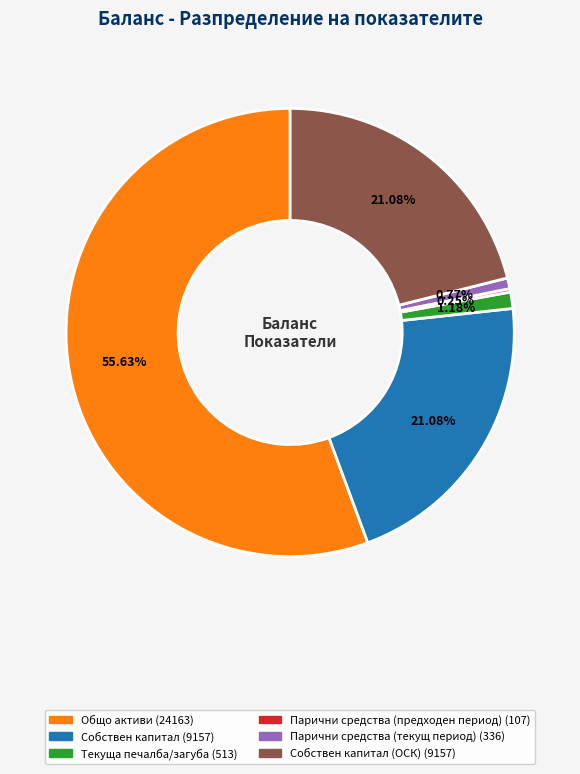

Does any single category account for the majority?

Yes